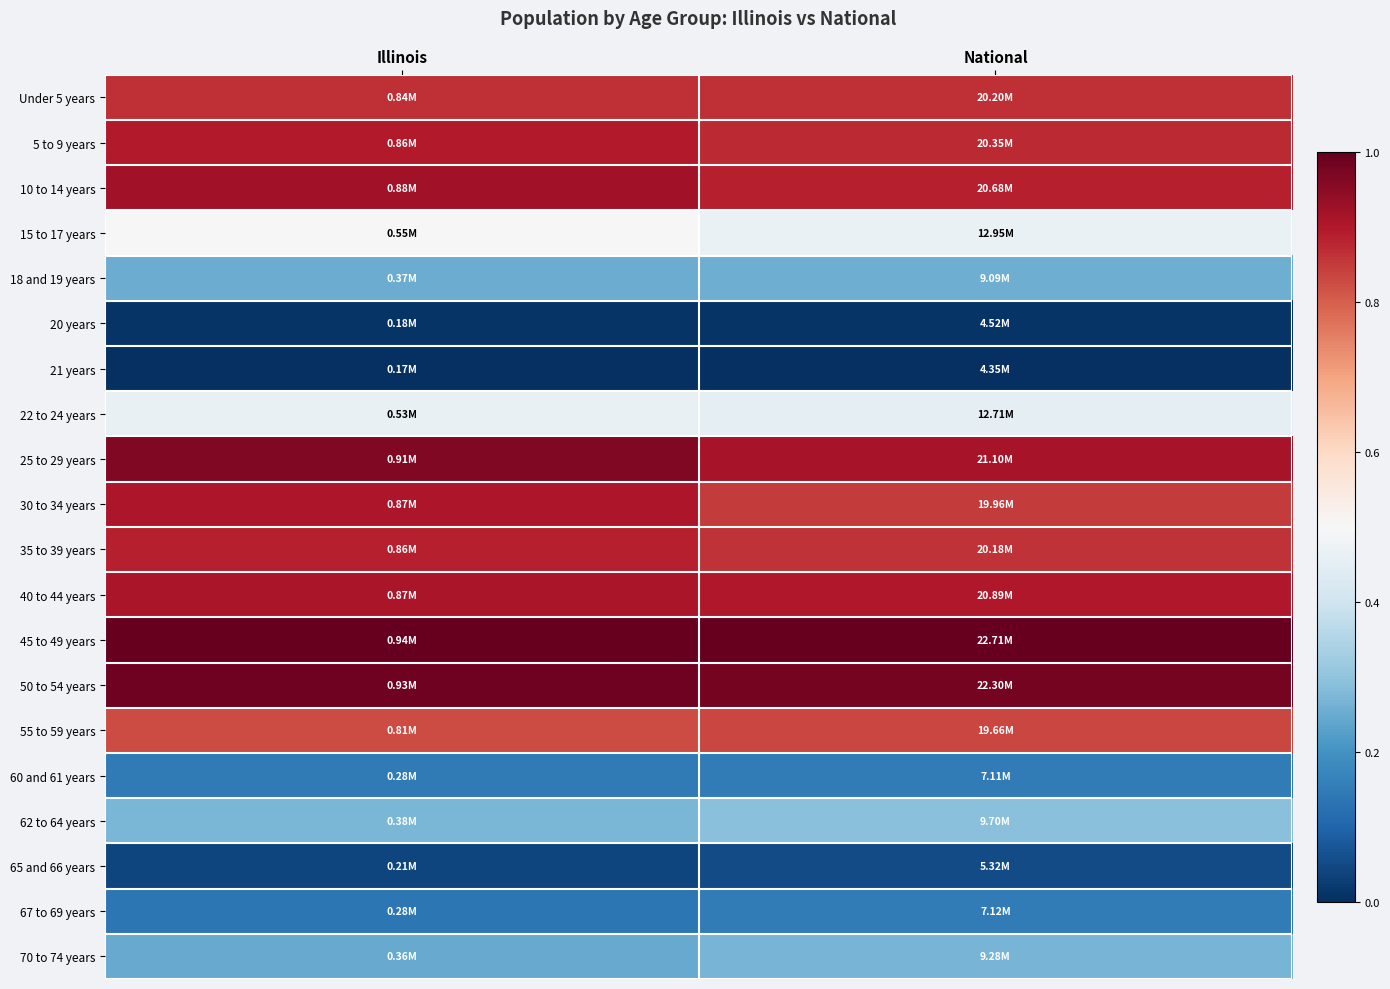

What is the spread (max minus min) of values at Illinois?

1.0